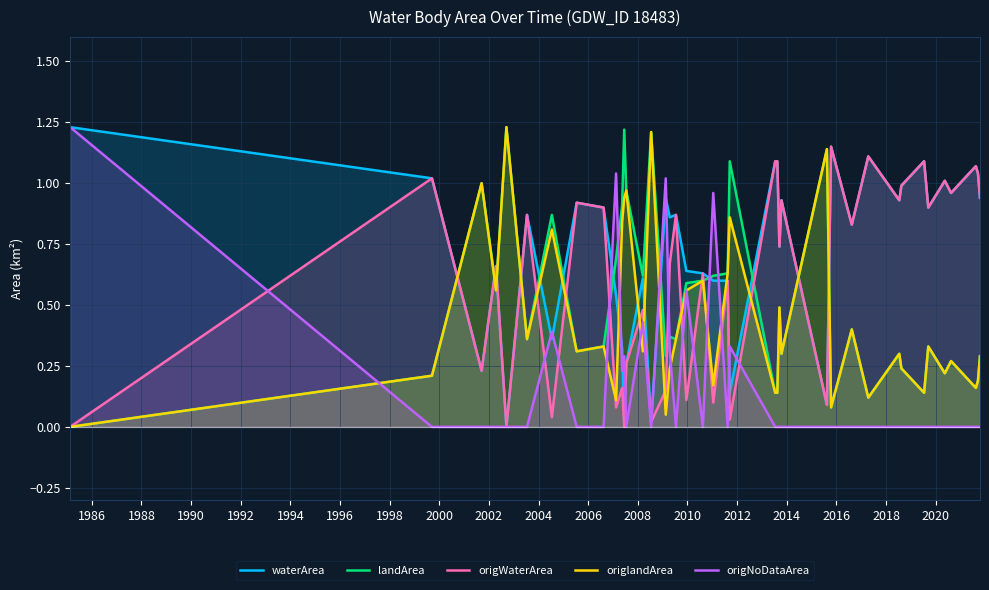

Which series has the largest total across all categories?

waterArea